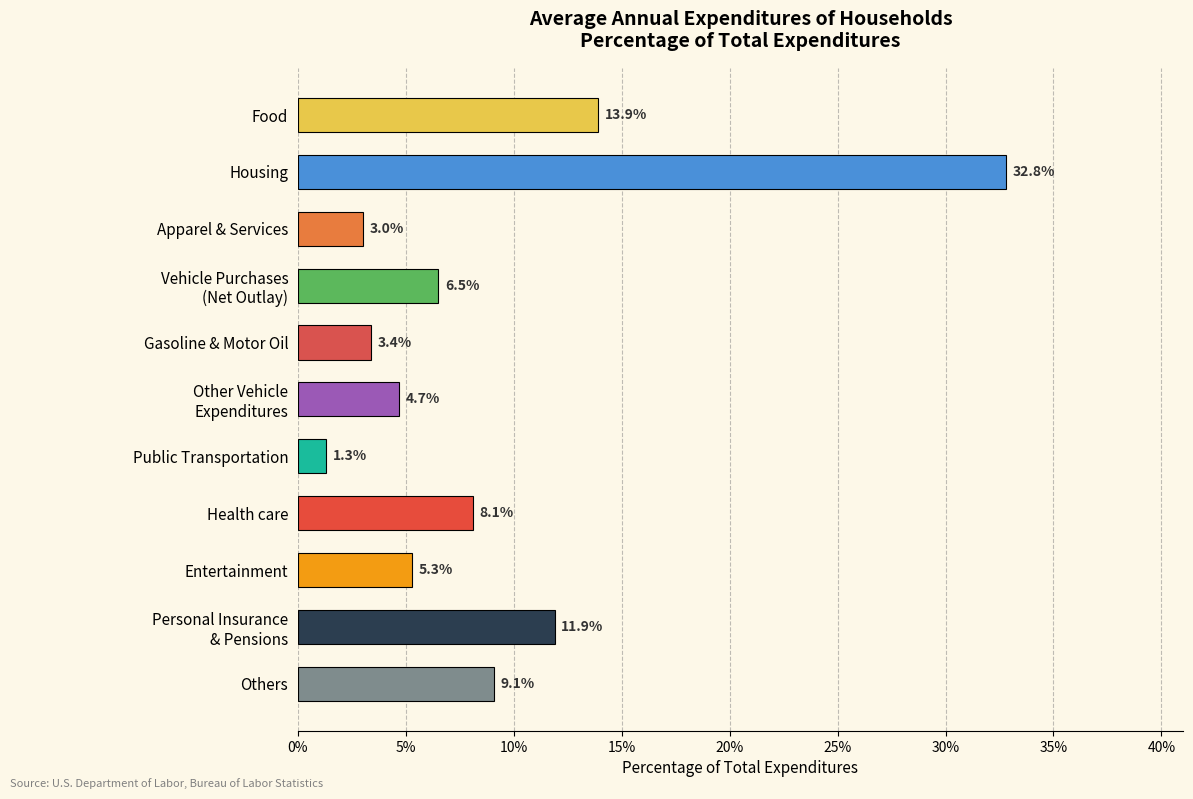

Does the chart contain stacked bars?

No